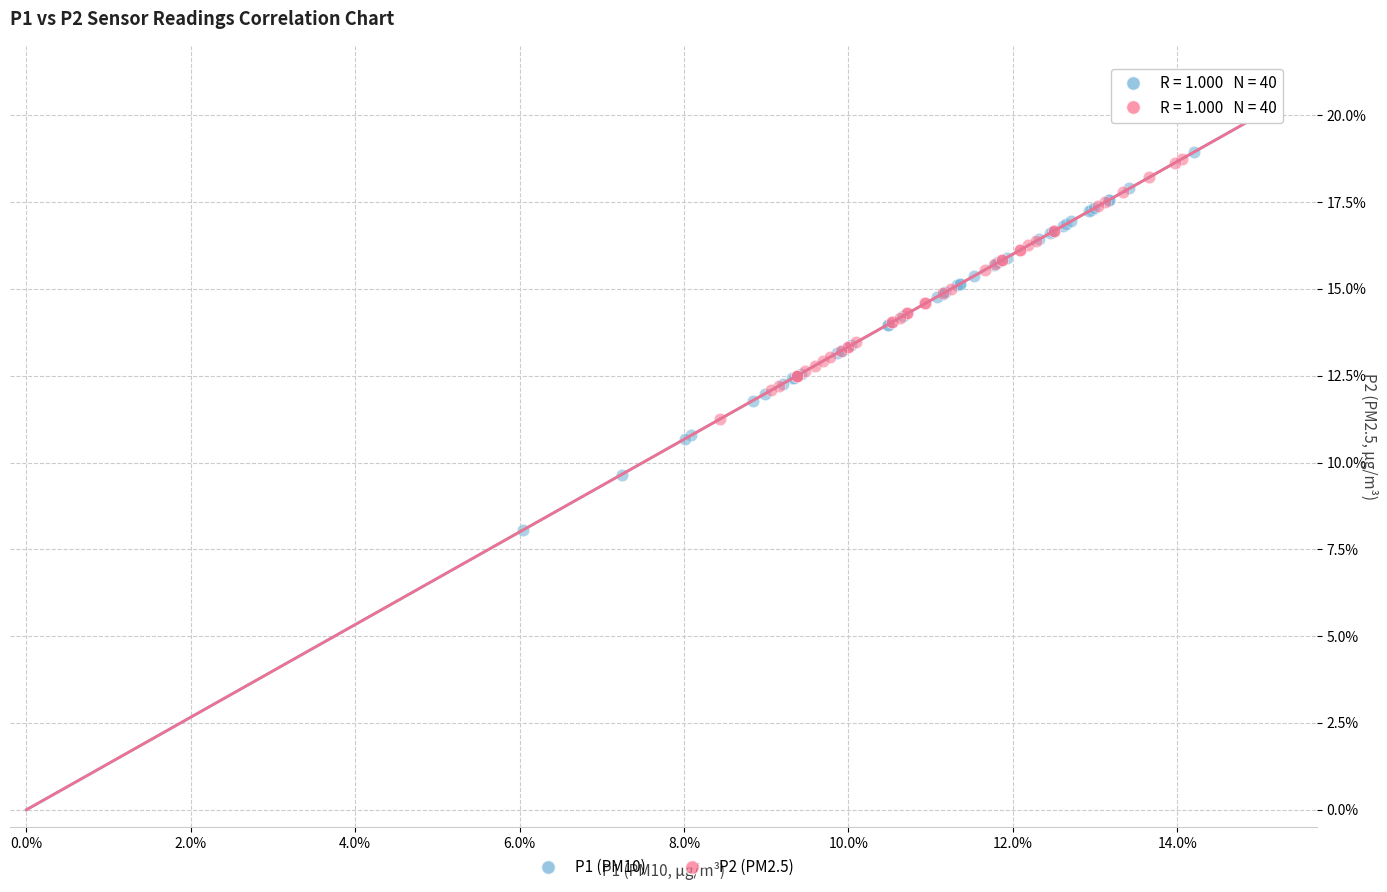

Which series reaches the minimum Y coordinate?

P1 (PM10)